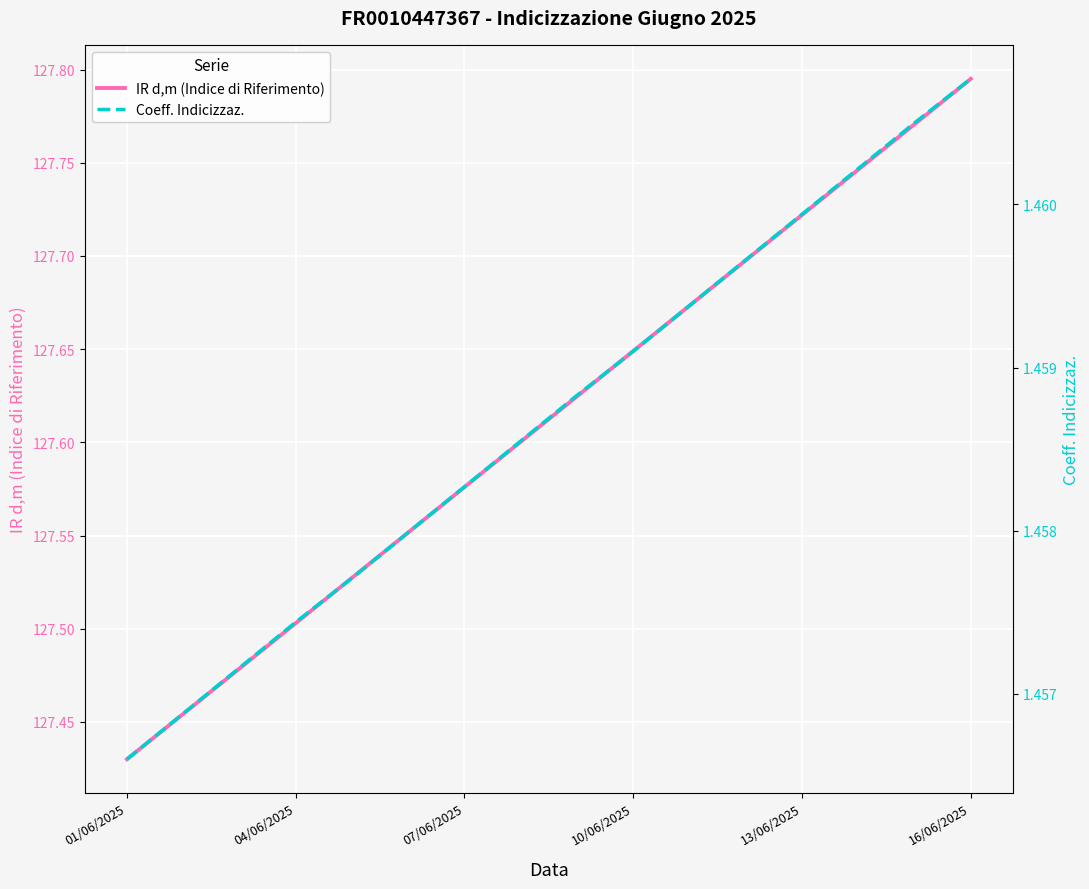

At which label is IR d,m (Indice di Riferimento) closest to 127?

01/06/2025